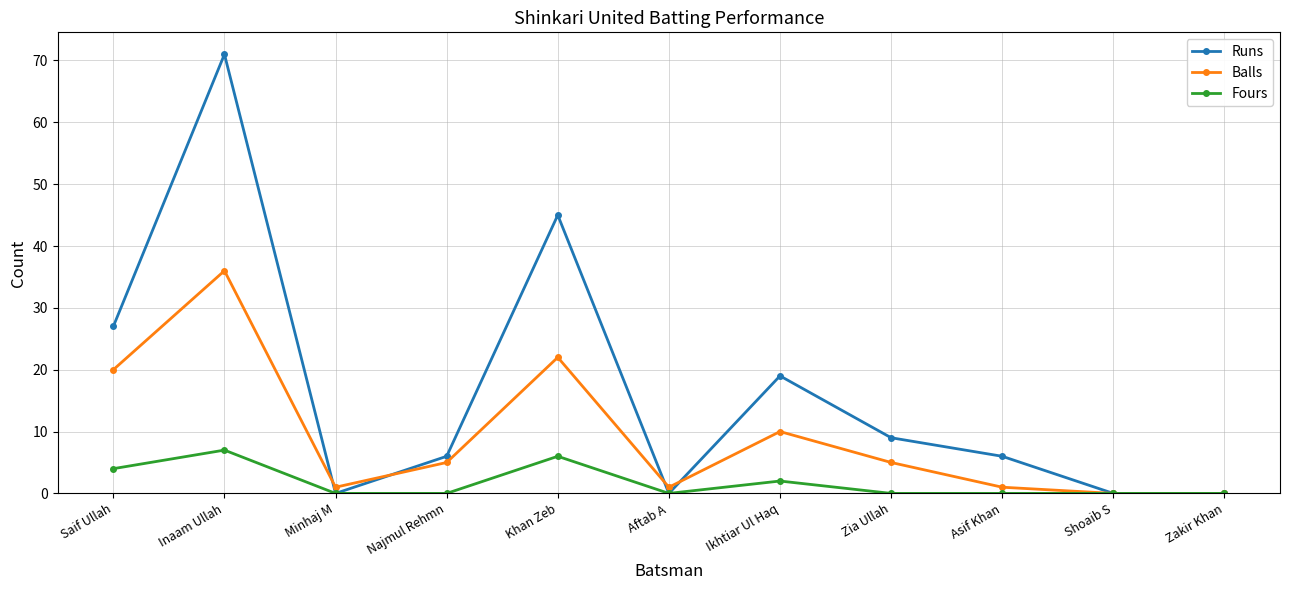

What are all the series names shown in the legend?

Runs, Balls, Fours